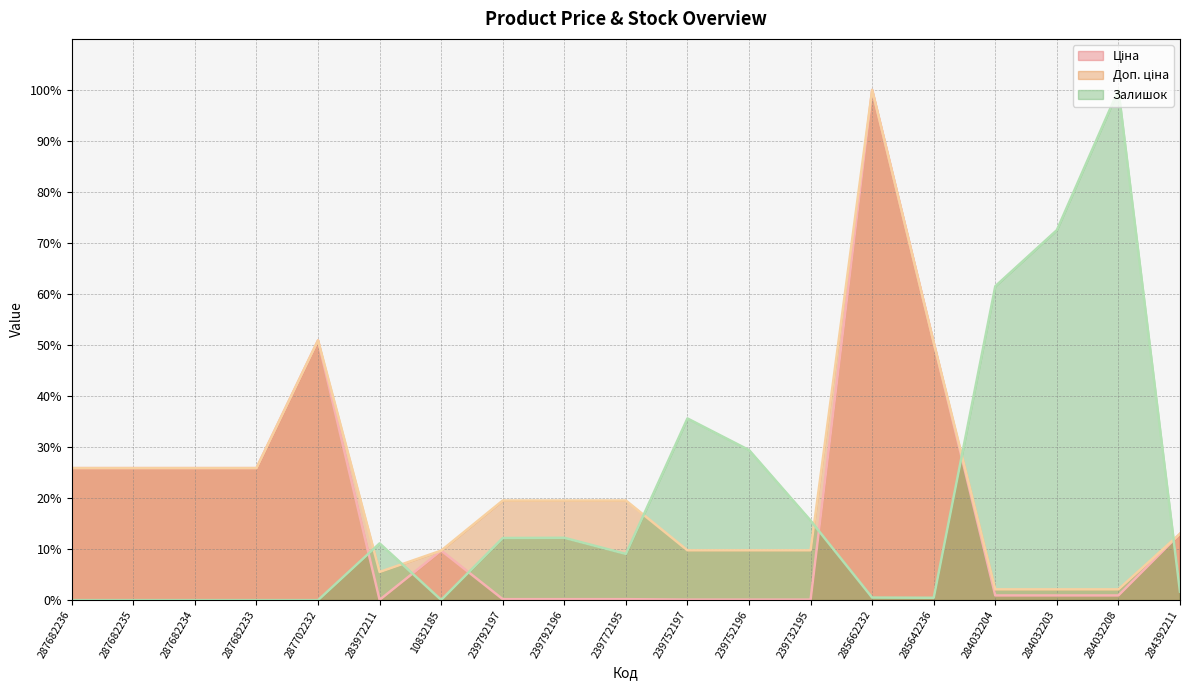

What value does the Залишок series have at 239752197?

35.6